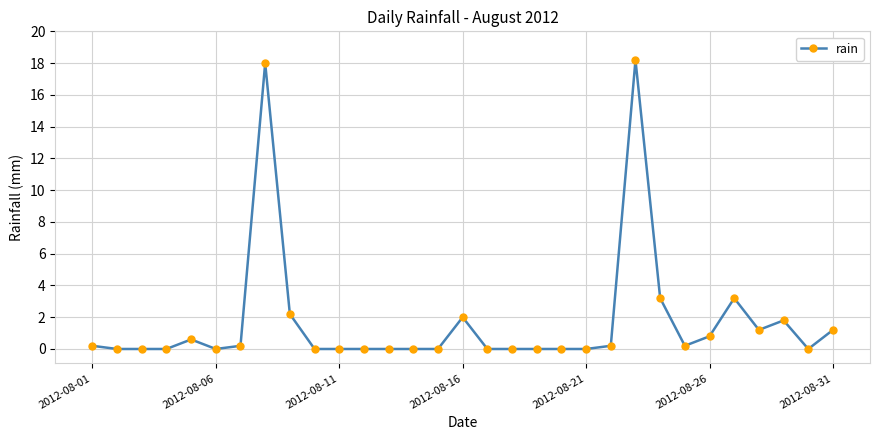

What is the maximum value shown in the chart?

18.2